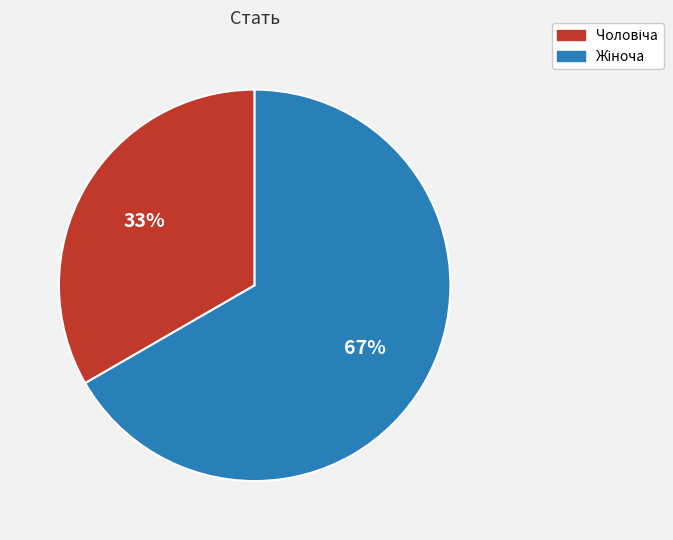

Is there any slice that represents more than half of the pie?

Yes